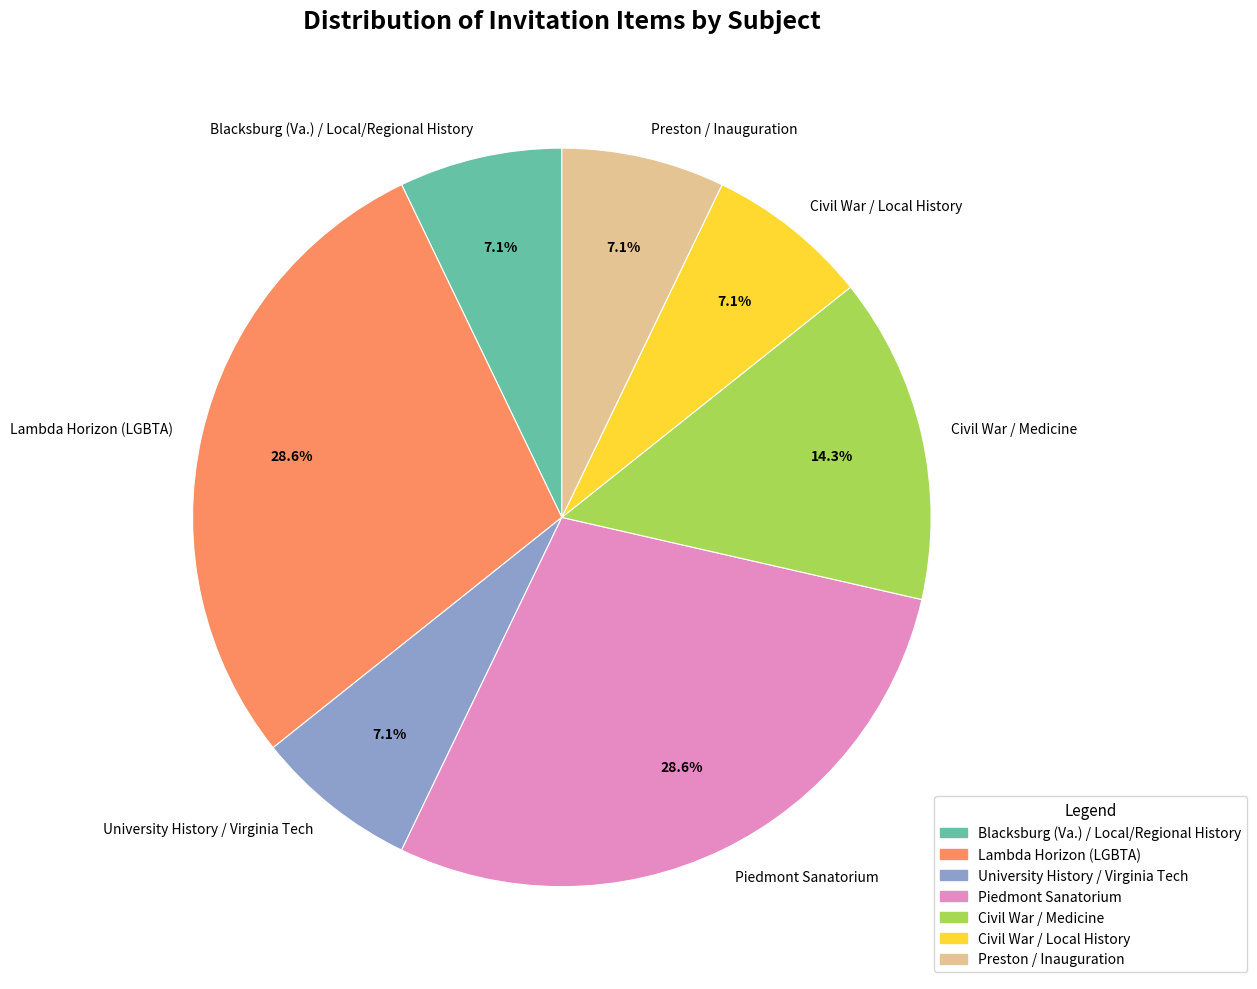

What is the total percentage of Civil War / Local History and Lambda Horizon (LGBTA)?

35.7%